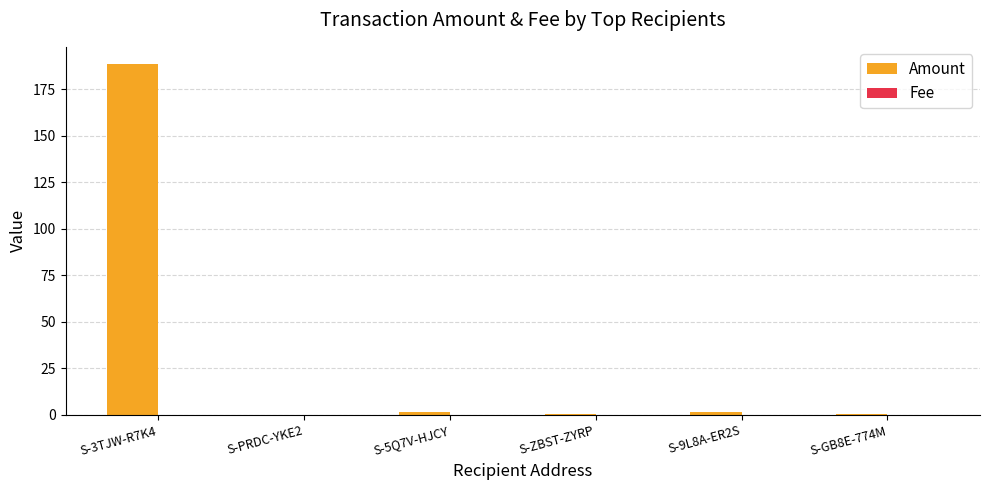

At which category is the sum across all series the highest?

S-3TJW-R7K4